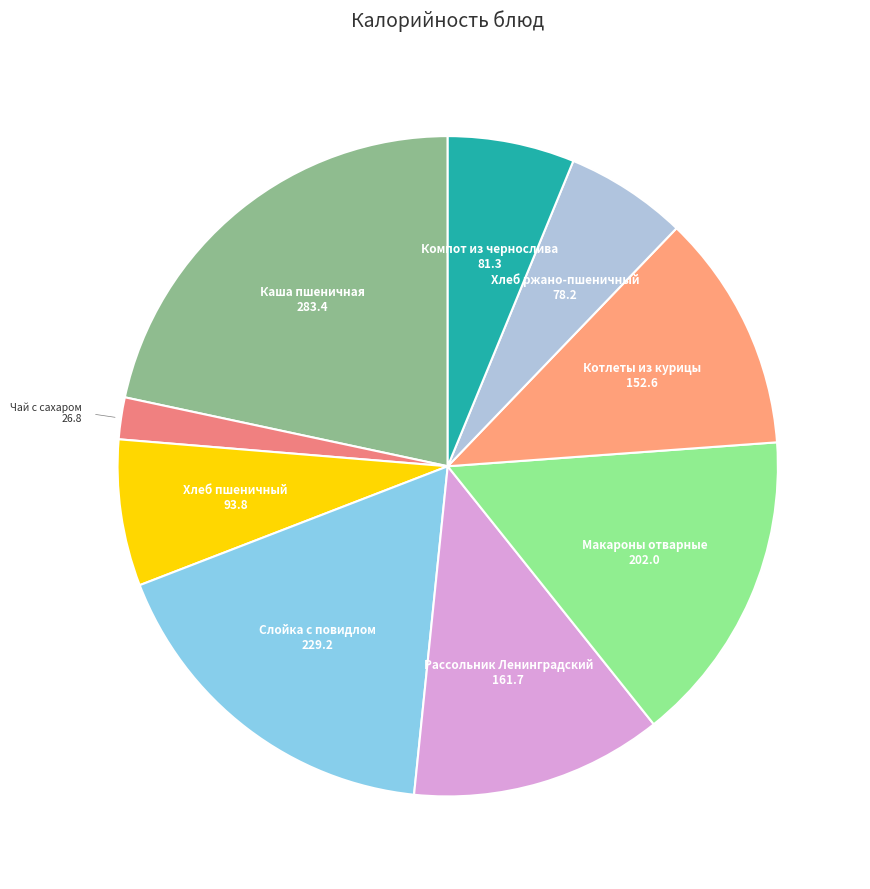

Count the number of slices in the pie.

9